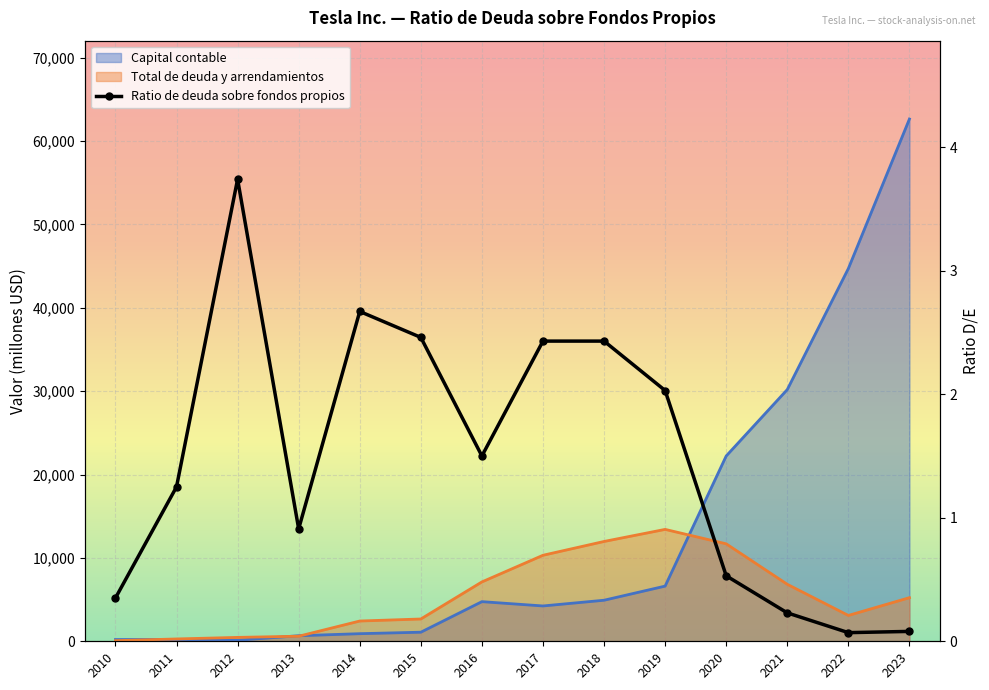

Is it true that Ratio de deuda sobre fondos propios equals 1.2 at 2011?

True